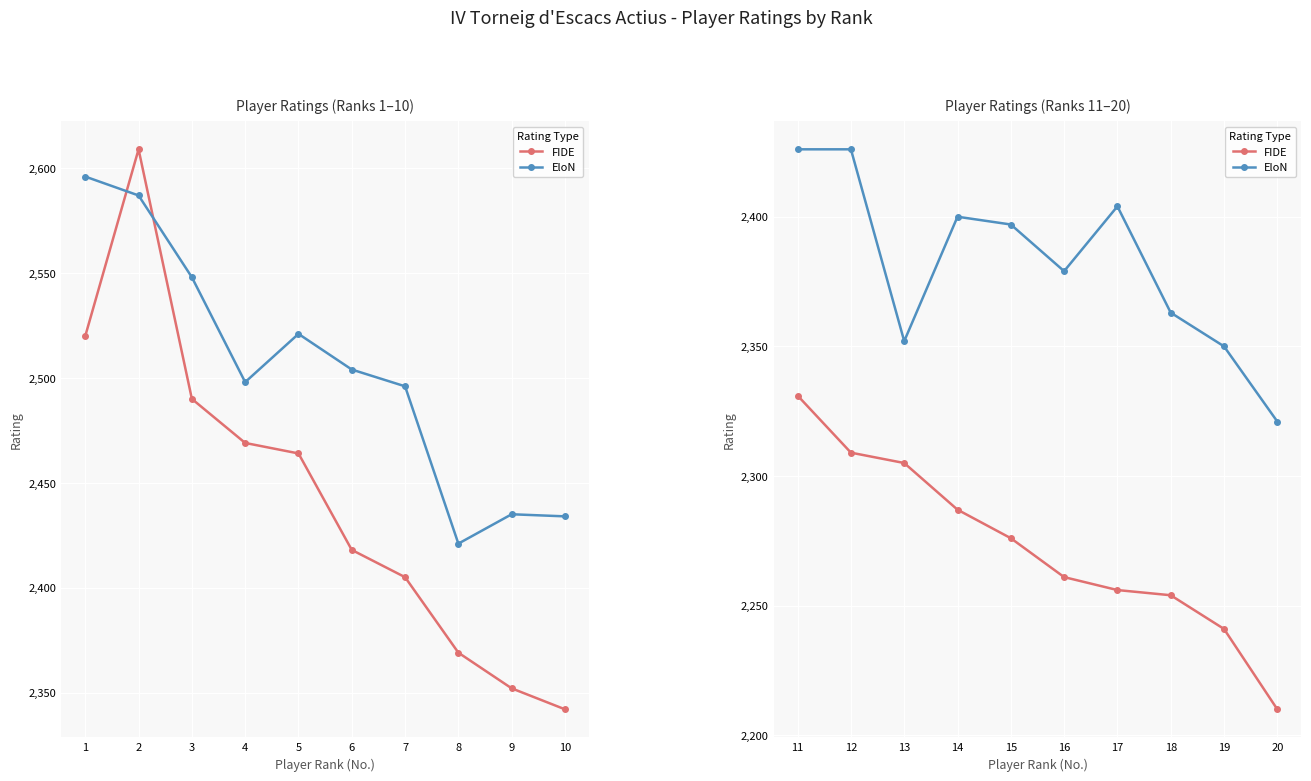

Between 11 and 14, which series saw the biggest shift?

FIDE